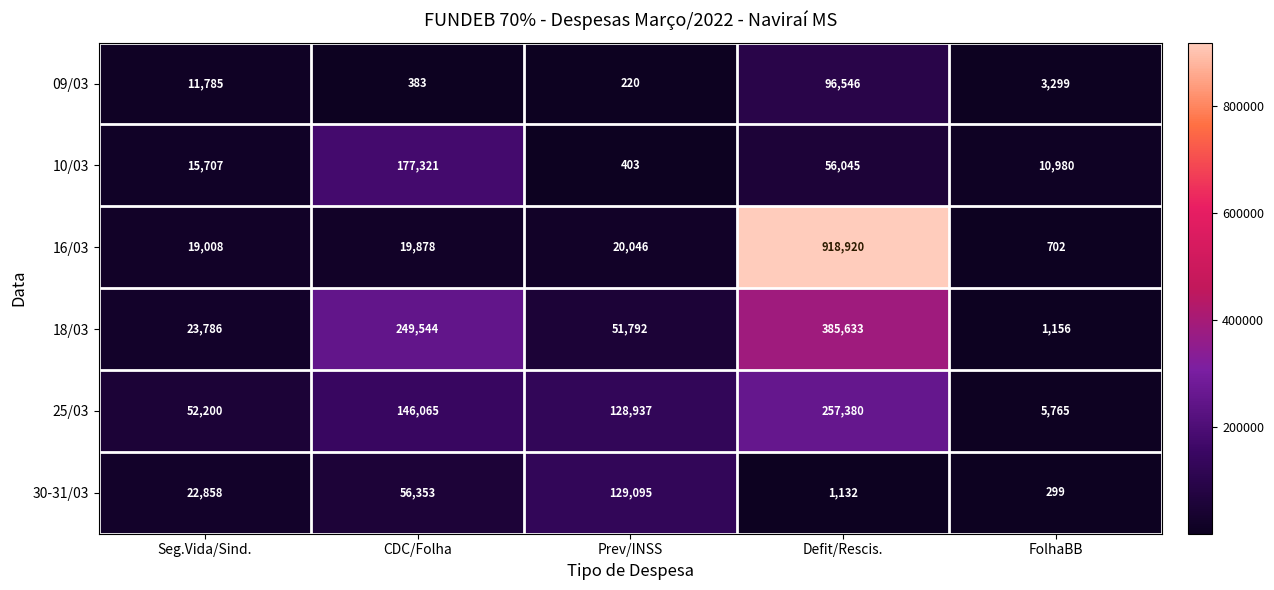

List the series in order of their peak value, lowest first.

09/03, 30-31/03, 10/03, 25/03, 18/03, 16/03